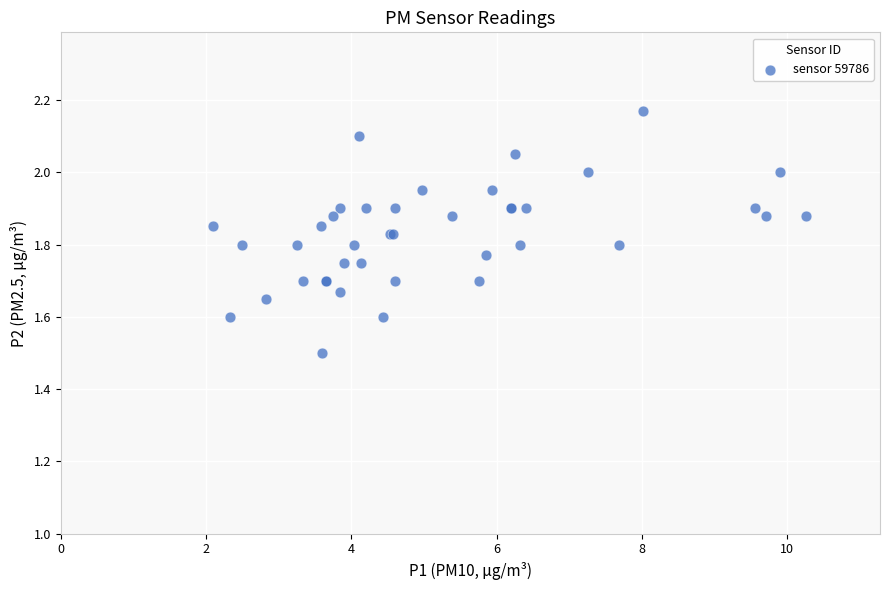

What Y value in the scatter plot is closest to 1?

1.5